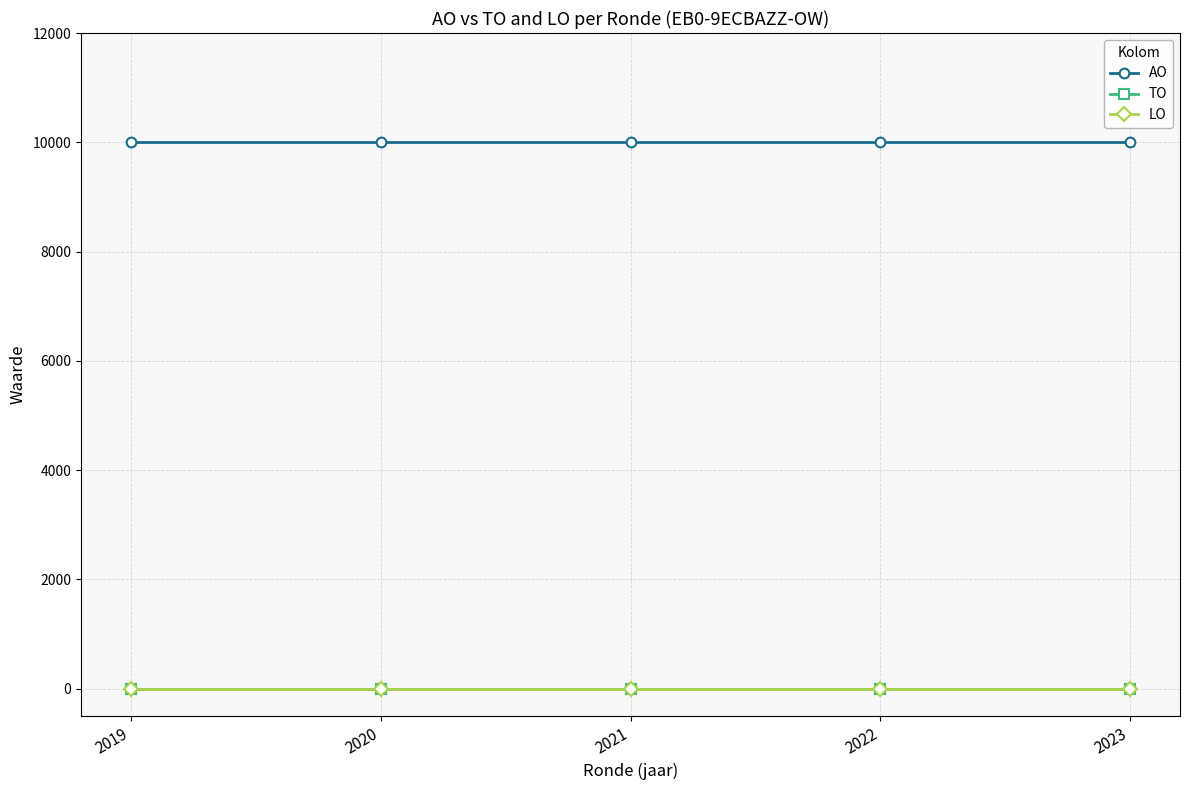

At which label does LO reach its minimum?

2019